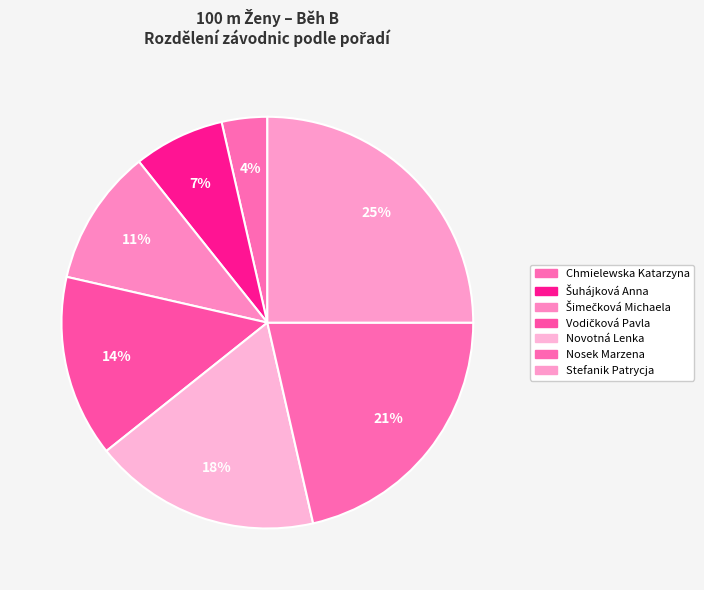

How many segments does this pie chart have?

7